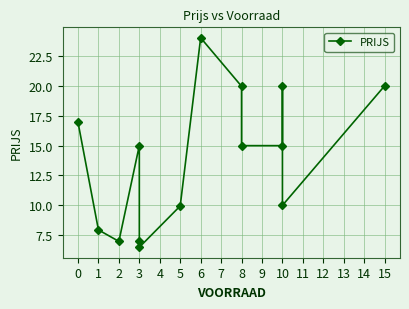

What is the average value?

13.9